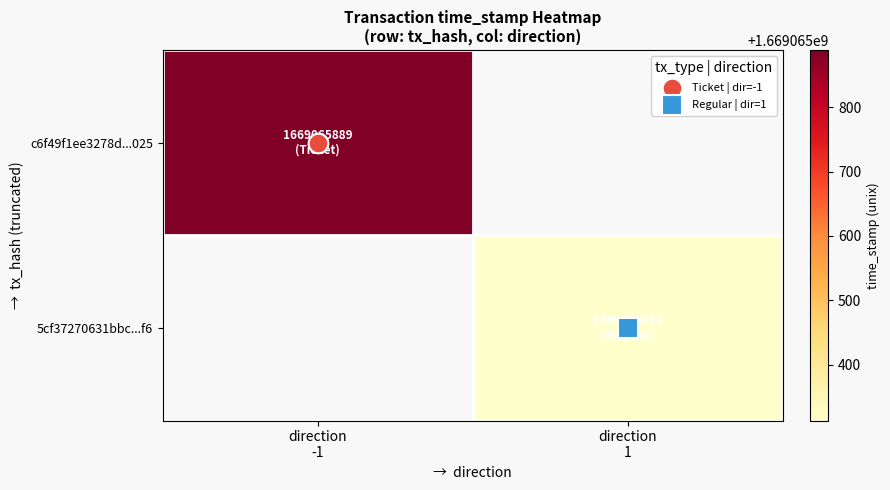

What is the sum of all 5cf37270631bbc9f598ec872b2833c056f265f6 values?

1669065313